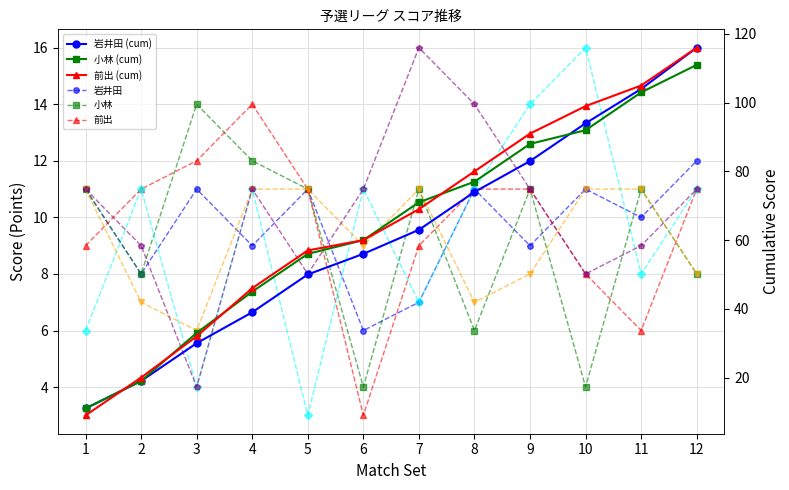

List the series in order of their peak value, lowest first.

青山, 岩井田, 小林, 前出, 月舘, 西田